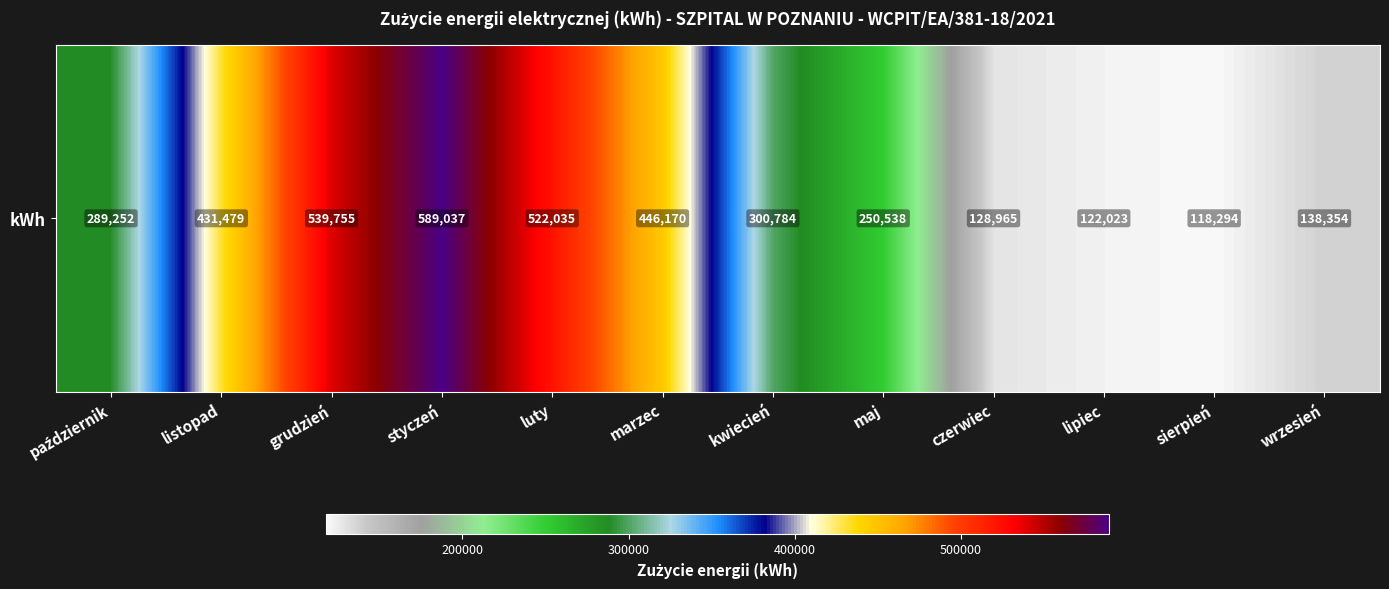

Reading right to left, list all the values displayed in this chart.

wrzesień=138354	sierpień=118294	lipiec=122023	czerwiec=128965	maj=250538	kwiecień=300784	marzec=446170	luty=522035	styczeń=589037	grudzień=539755	listopad=431479	październik=289252